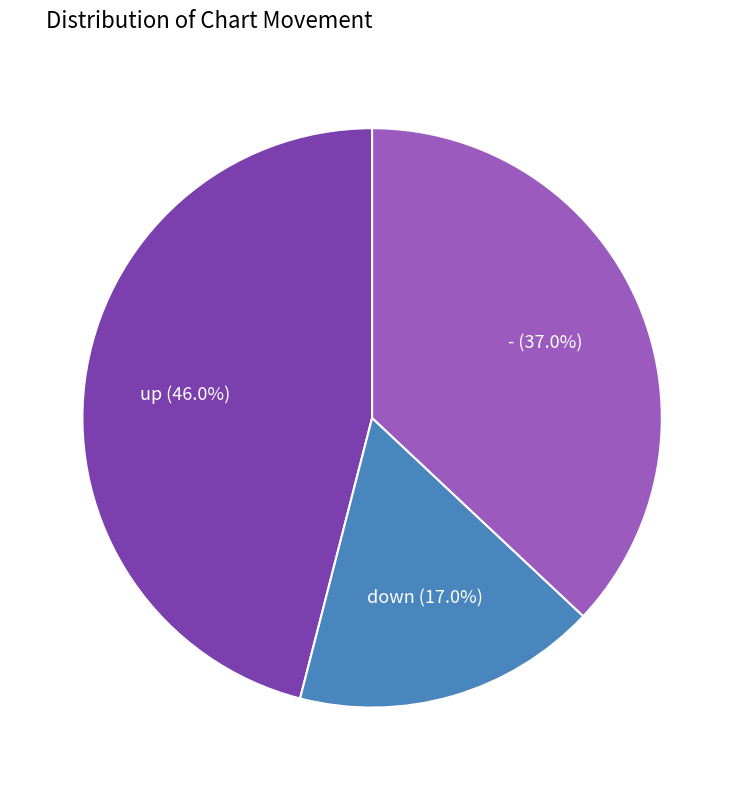

Count the number of slices in the pie.

3